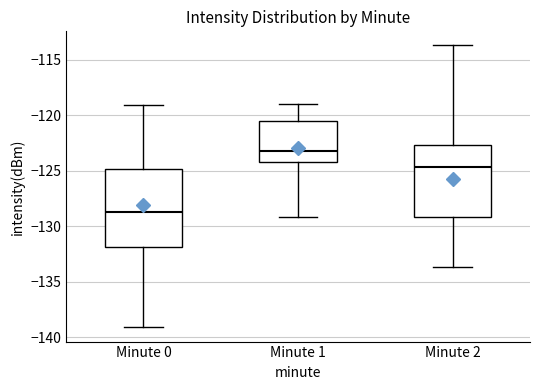

Where does the median line of the box for Minute 1 sit on the y-axis? The values are not printed on the chart, so give them approximately, as read against the axis.

-123.0